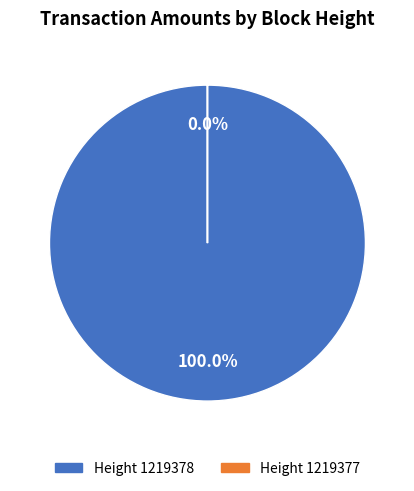

What percentage do 1219378 and 1219377 together represent?

100.0%